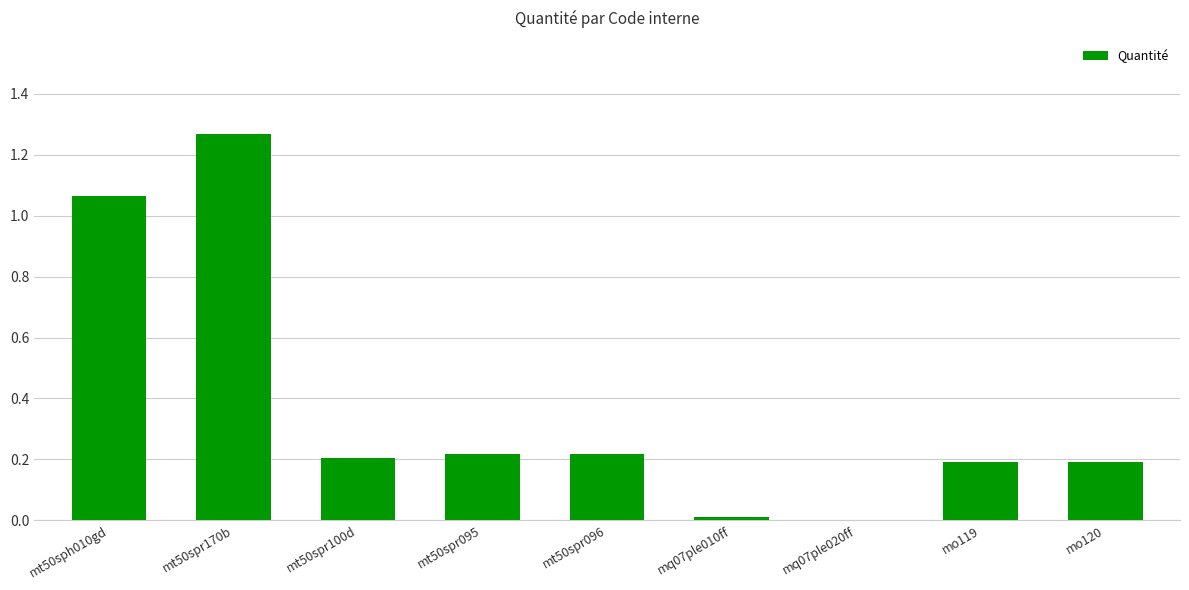

The chart shows a value of 0.2 at mt50spr100d. True or false?

True